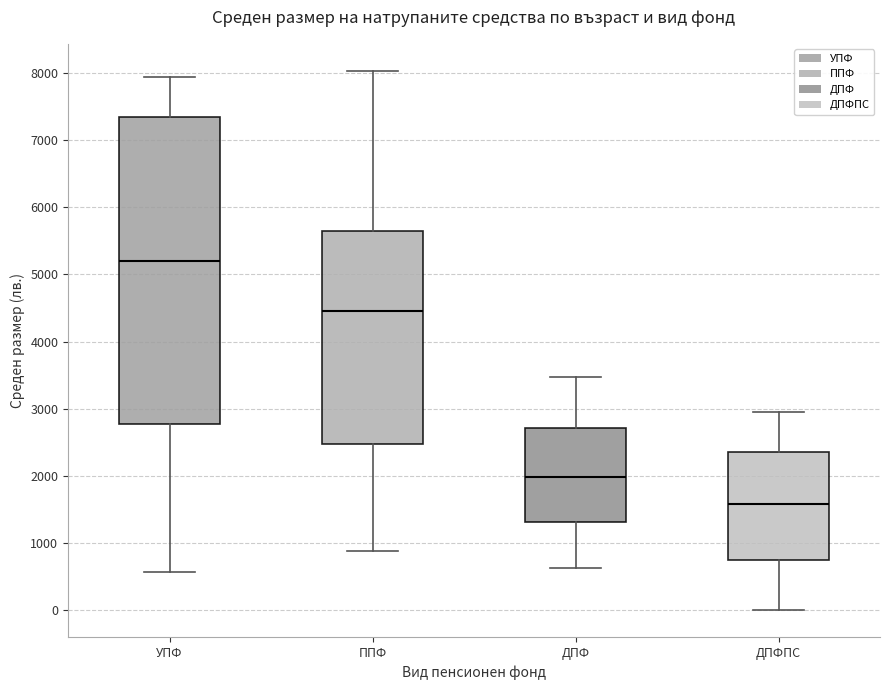

Where does the lower whisker of the box for ДПФПС end on the y-axis? The values are not printed on the chart, so give them approximately, as read against the axis.

0